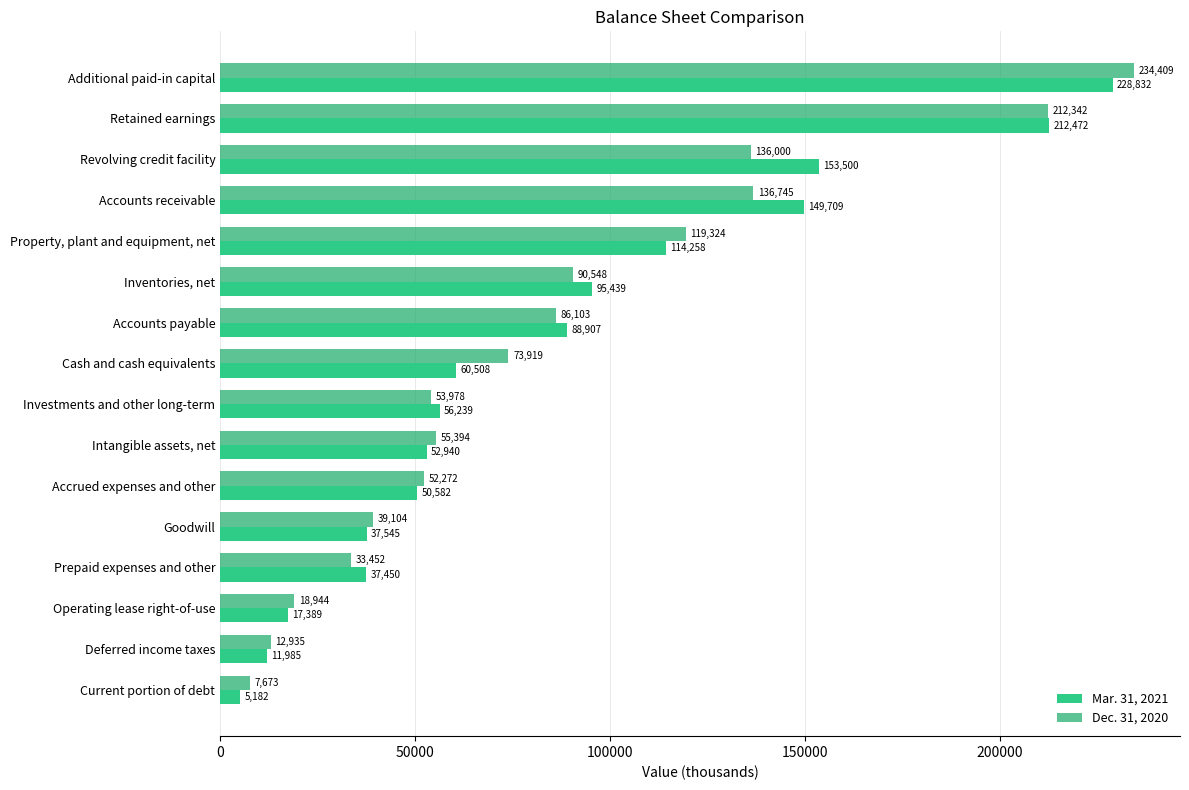

What position from the left is Cash and cash equivalents?

9